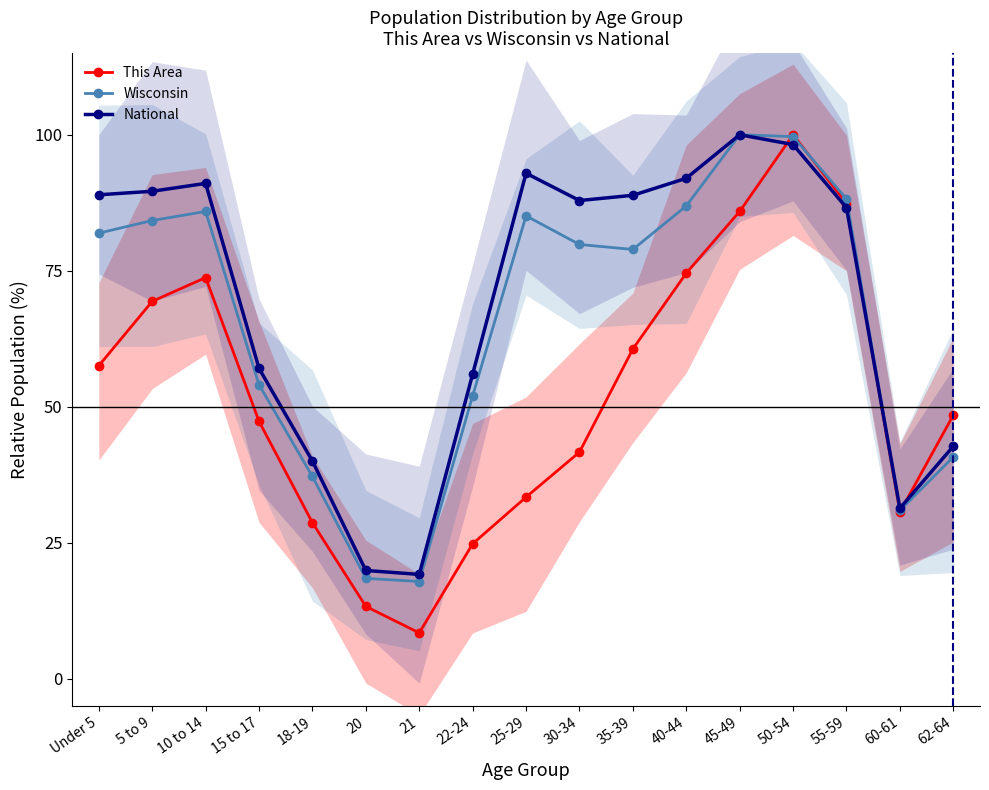

Is the value of This Area at 21 greater than the value of National at 35-39?

No